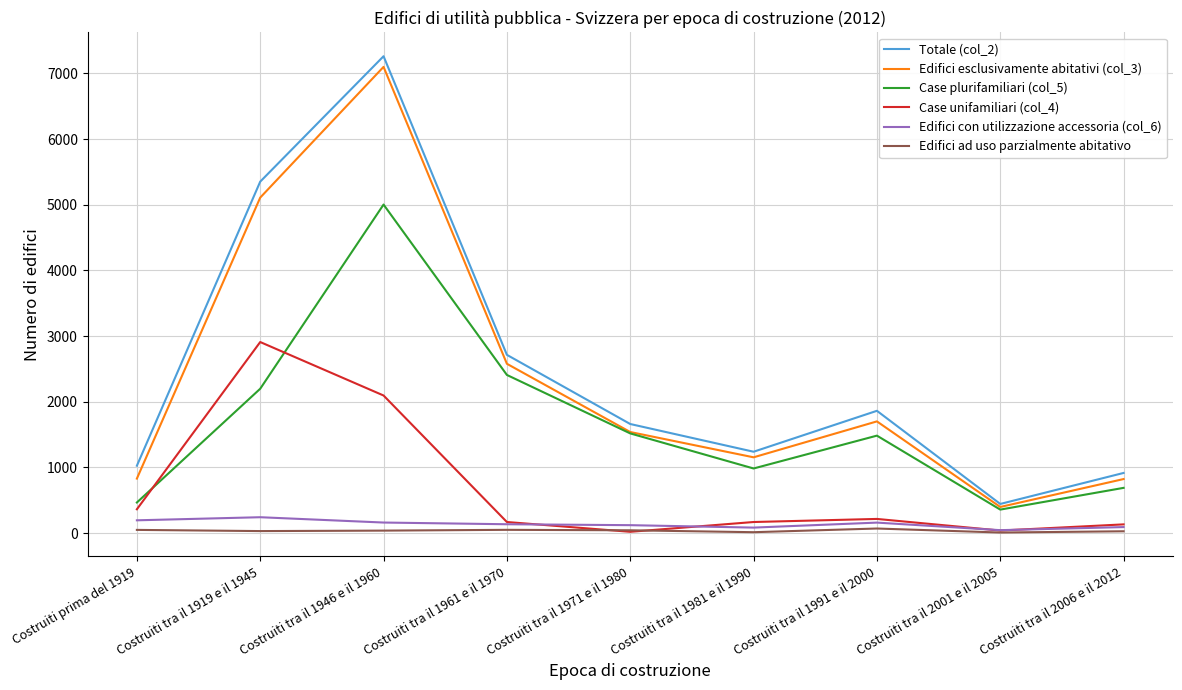

True or false: Edifici esclusivamente abitativi (col_3) has a value of 9269 at Costruiti tra il 1946 e il 1960.

False